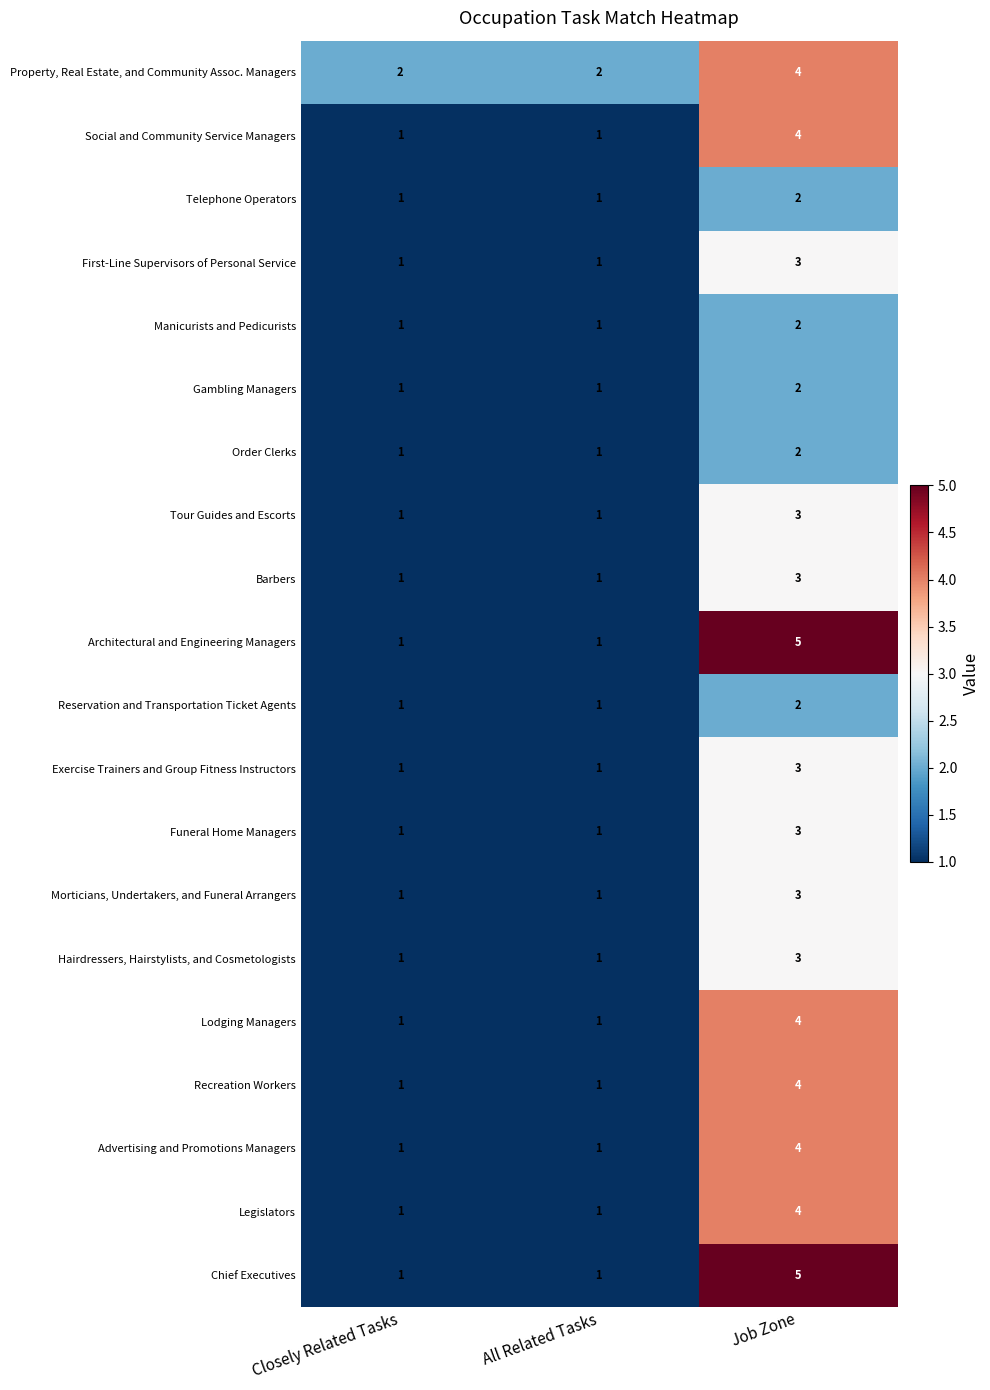

Count the number of categories in the chart.

3